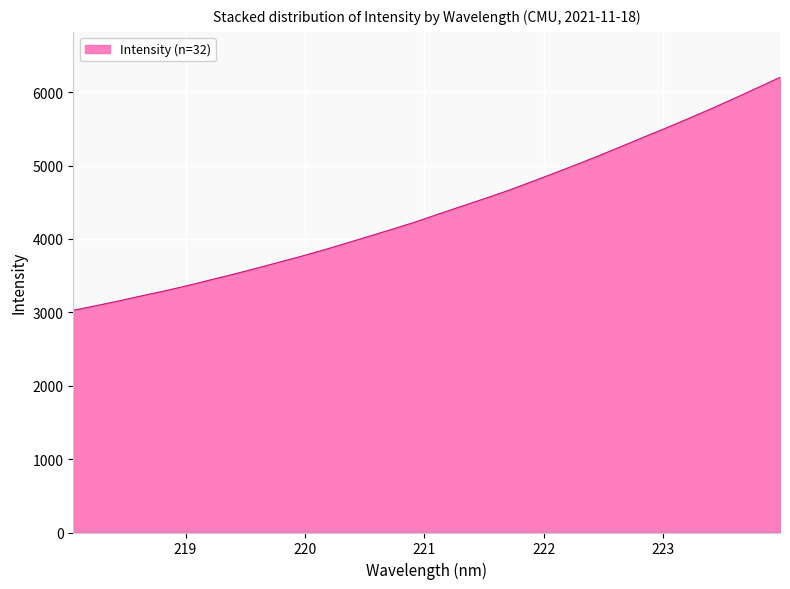

What is the minimum value shown in the chart?

3027.6